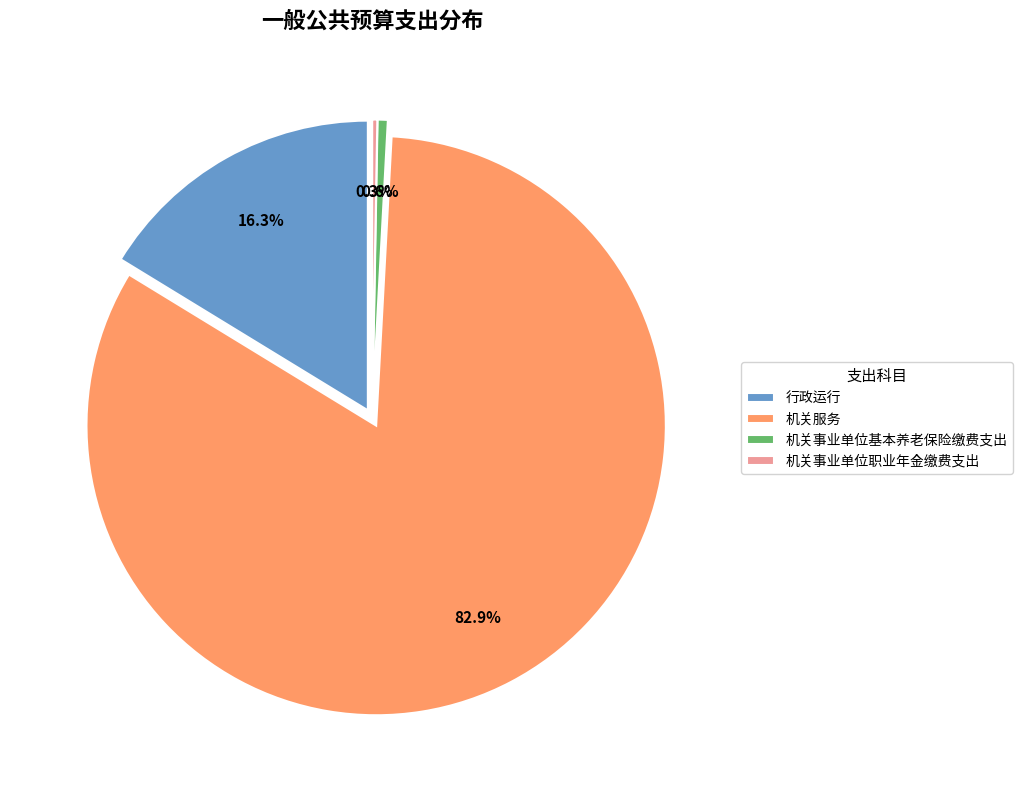

Which slice is the largest?

机关服务